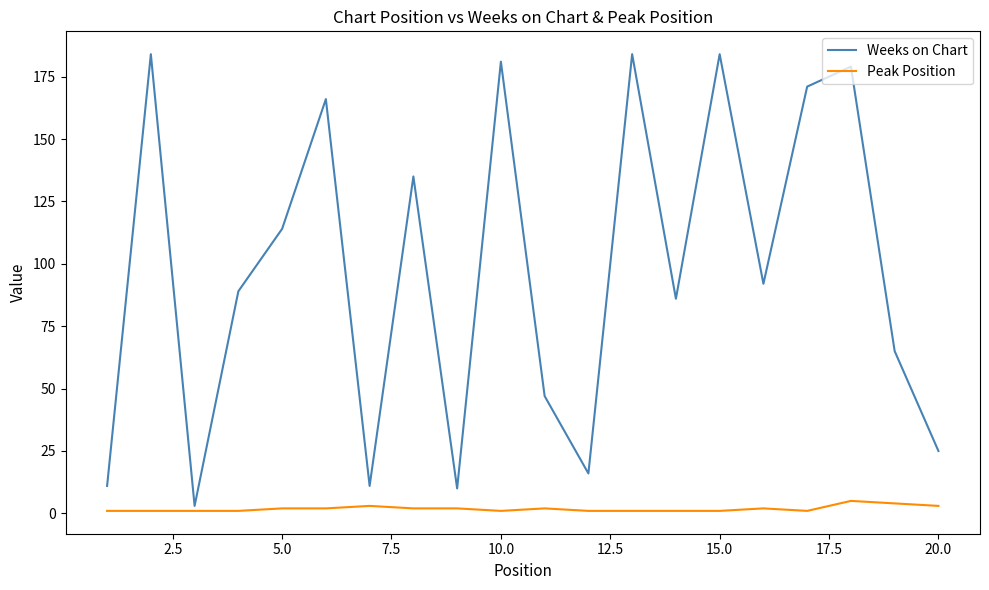

True or false: Peak Position and Weeks on Chart intersect in this chart.

False